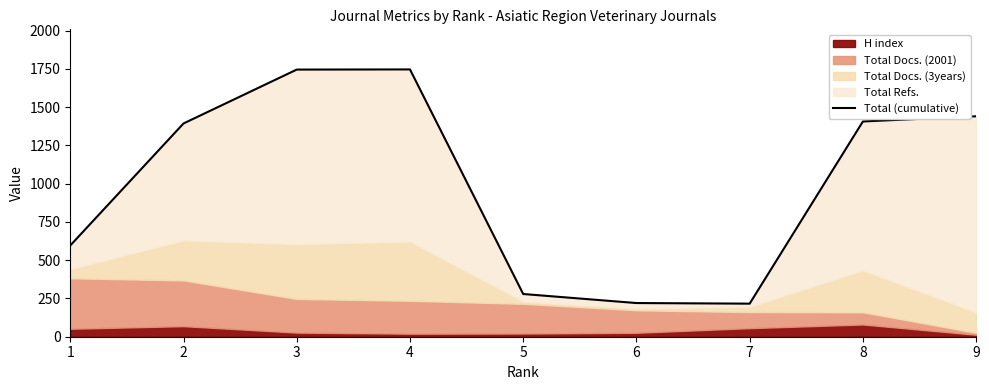

What is the value of the 6th point from the left?

220